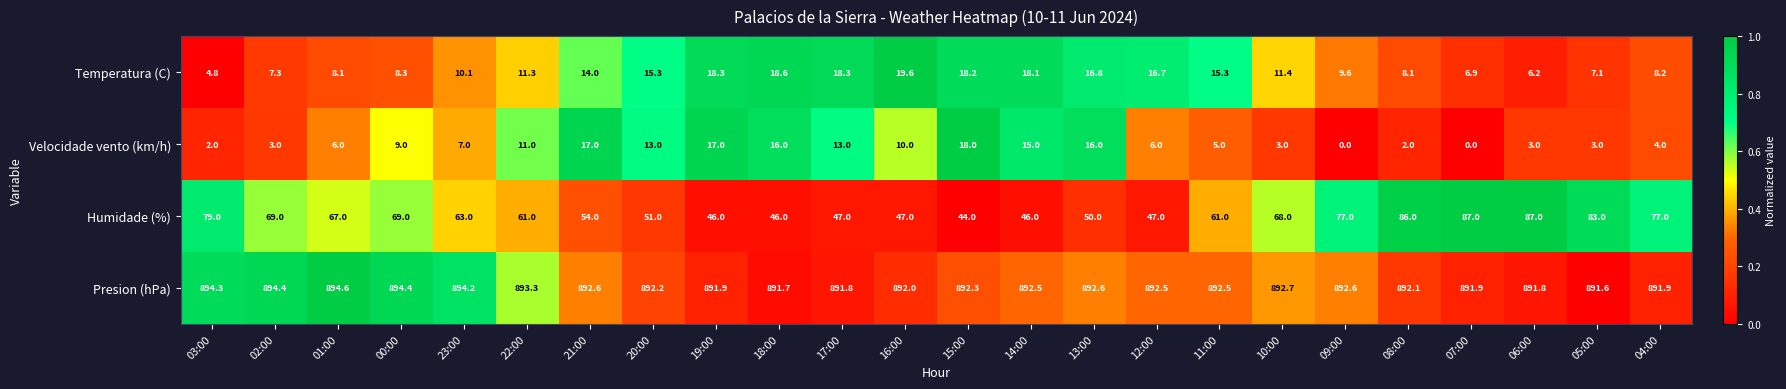

How many distinct data groups are displayed?

4